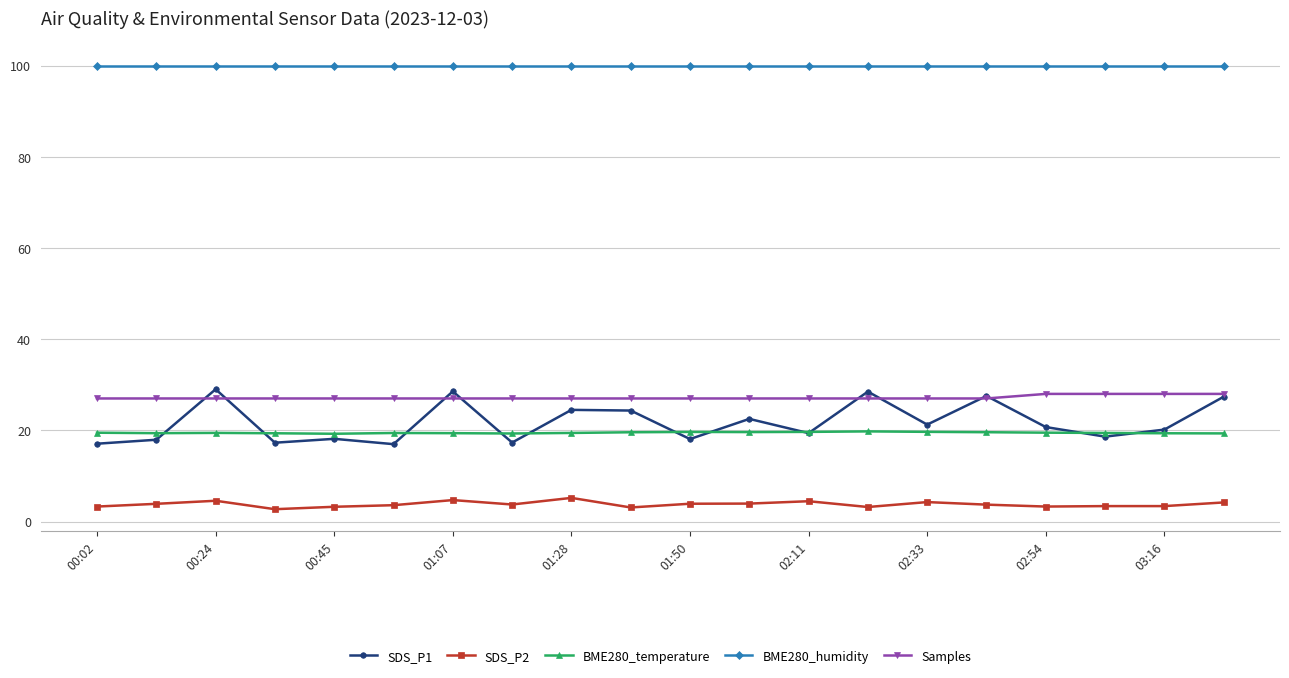

Which series has the widest spread of values?

SDS_P1